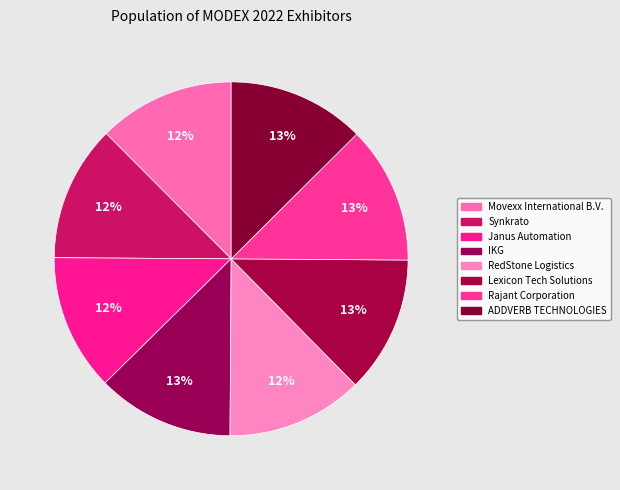

How many segments does this pie chart have?

8